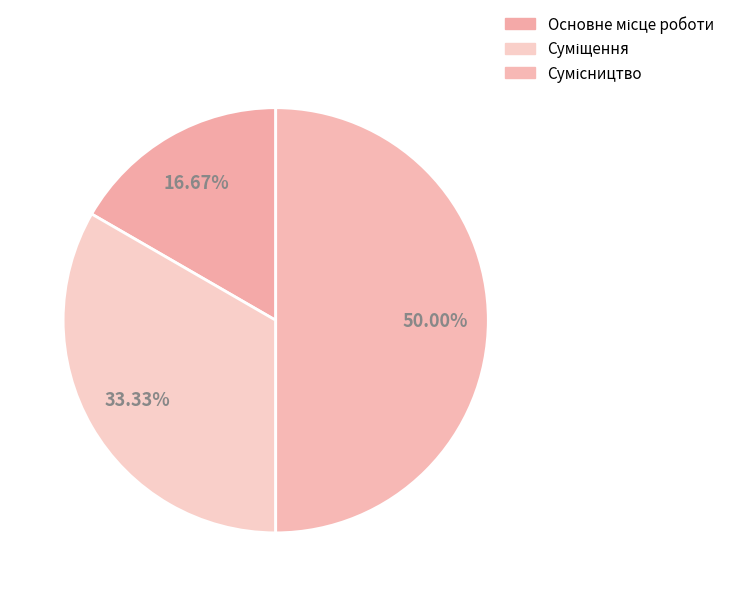

To the nearest percent, what is the difference between the largest and smallest slice percentages?

33%